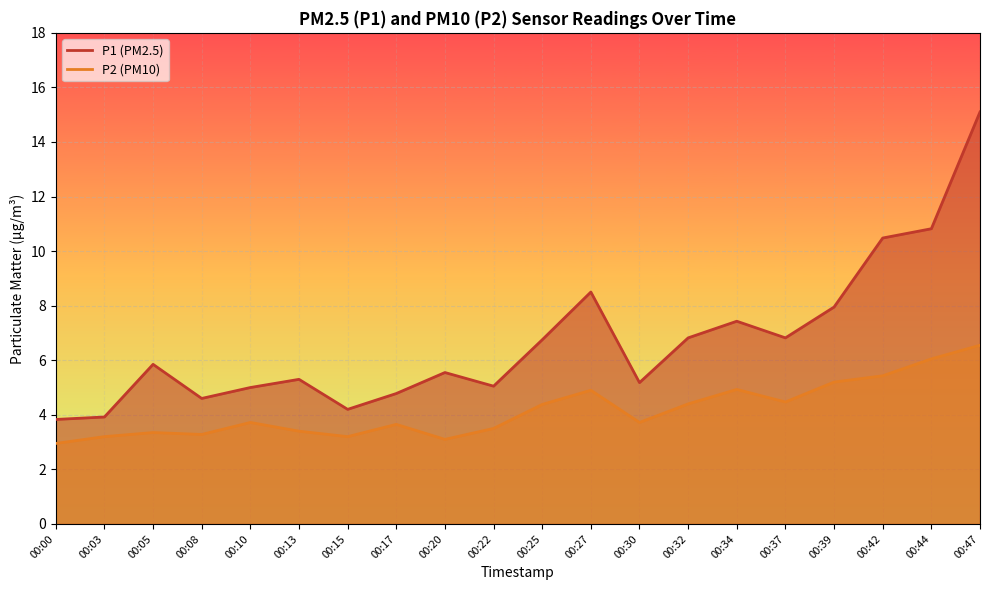

Is it true that P1 equals 10.5 at 00:42?

True